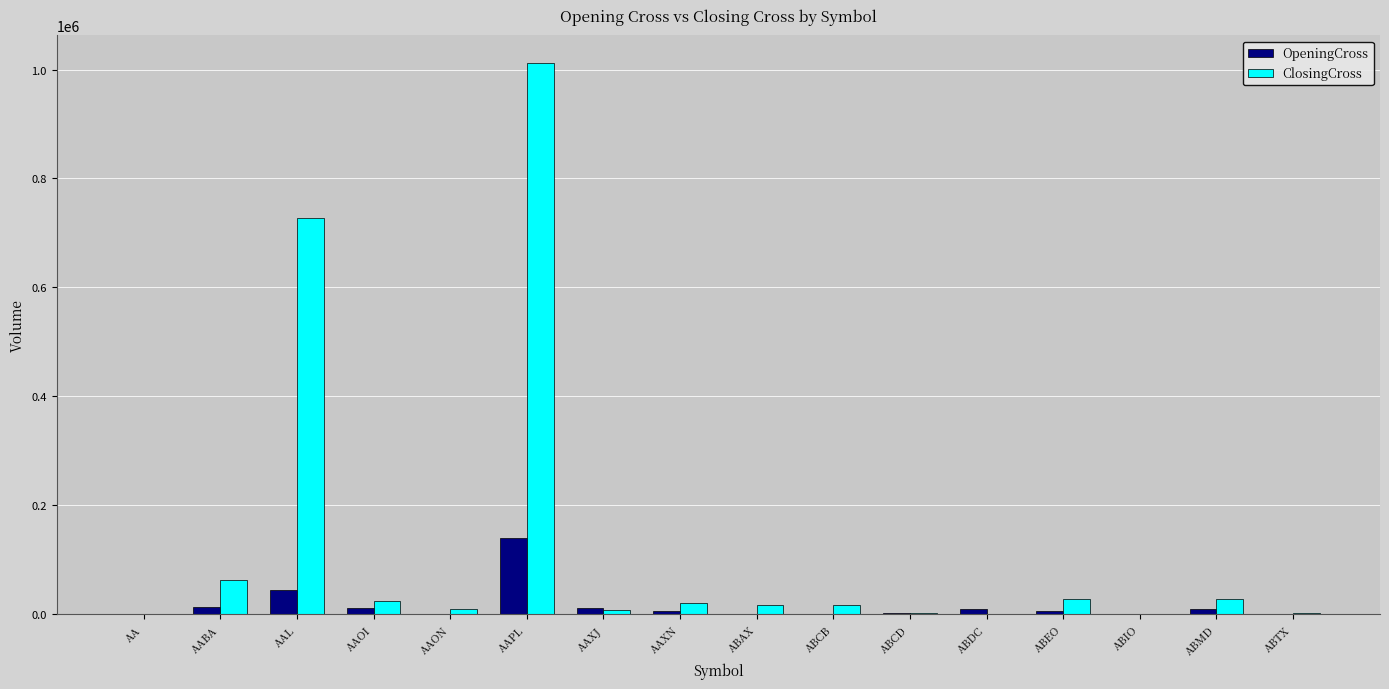

How many series are shown in this chart?

2